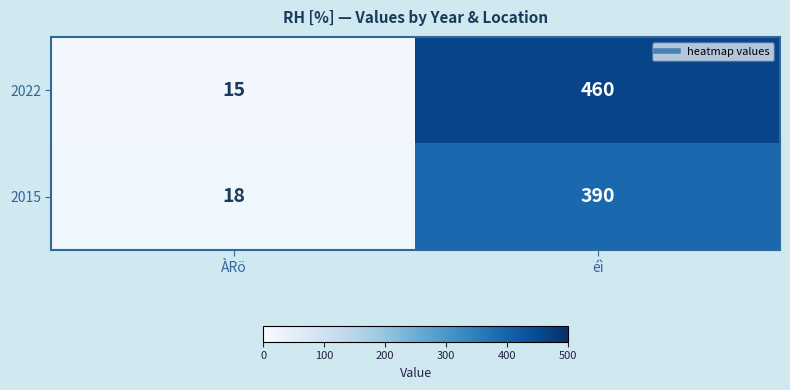

Rank the series at éì from lowest to highest value.

2015, 2022